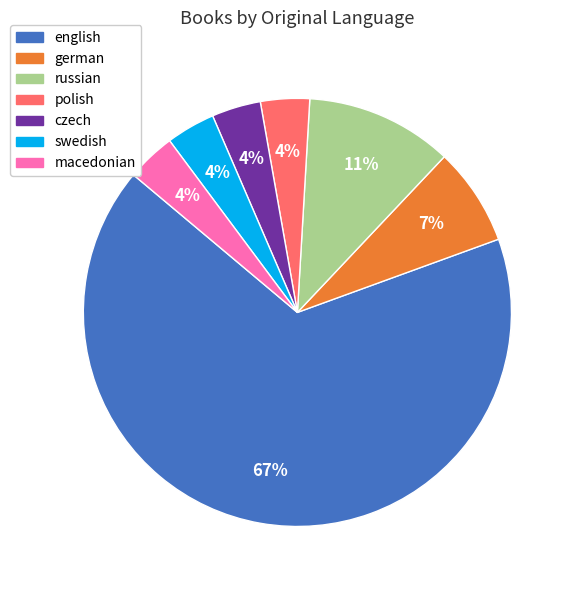

Is there any slice that represents more than half of the pie?

Yes